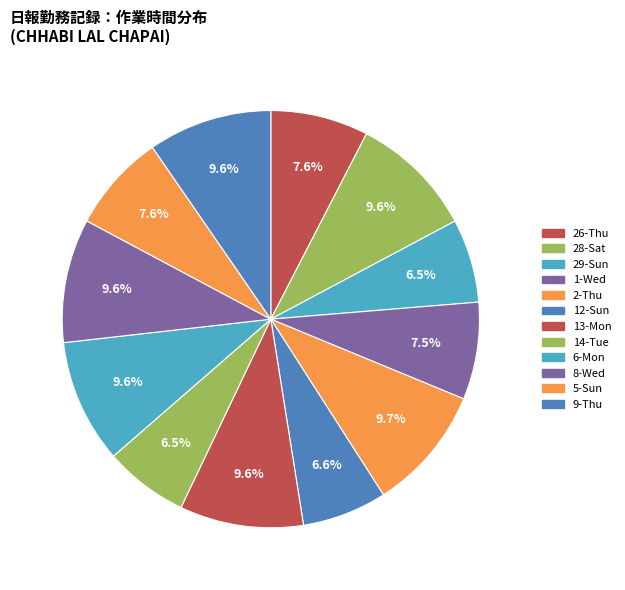

To the nearest percent, what percentage of the pie is 5-Sun?

8%